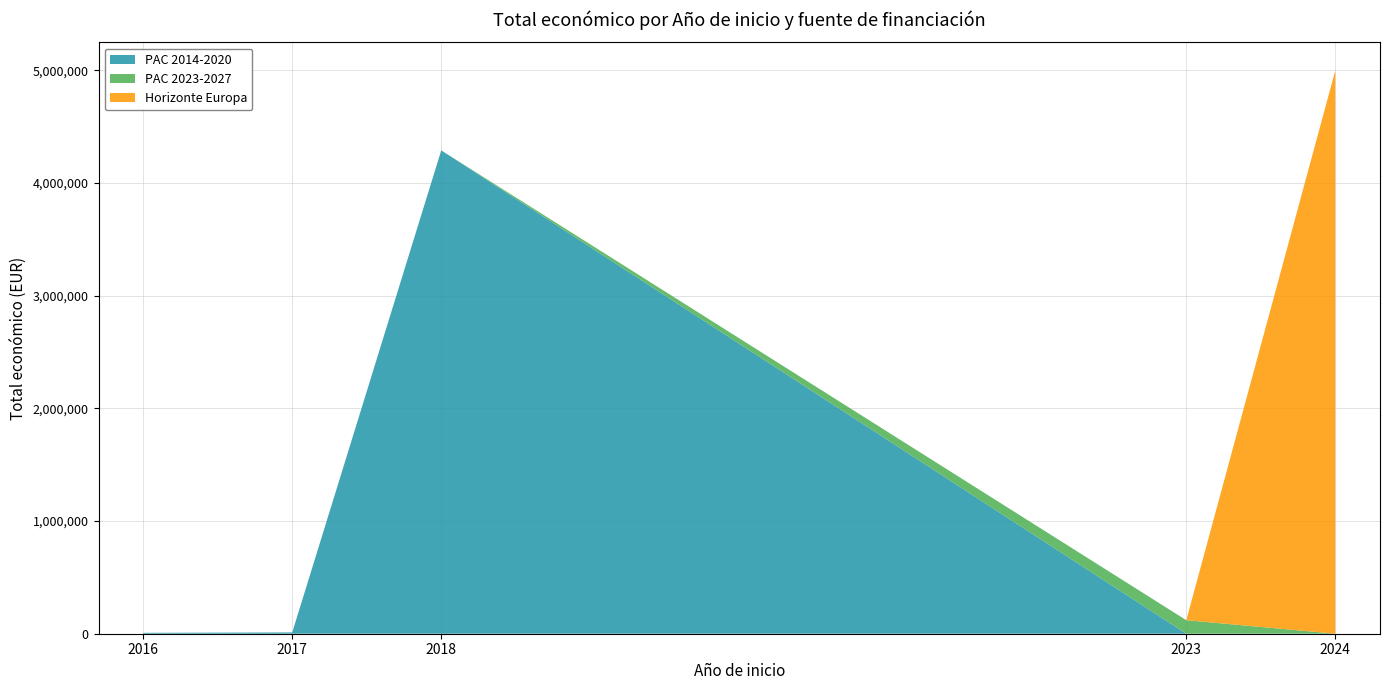

Reading left to right, what are all the values shown in this chart?

2016=7980	2017=11720	2018=4226219	2018=64630	2023=120000	2024=4999991